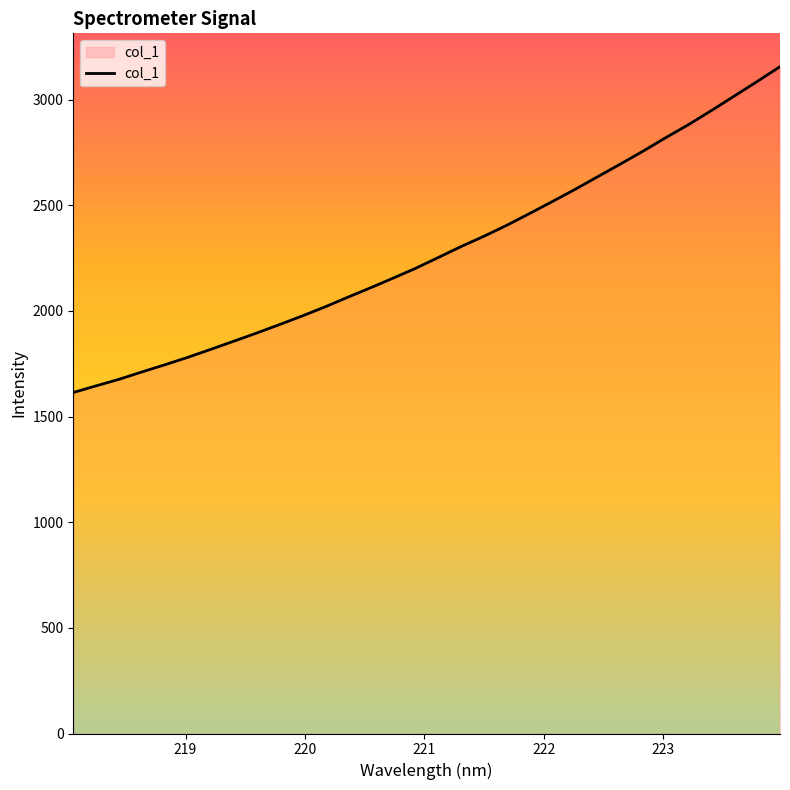

Does the chart have visible grid lines?

No